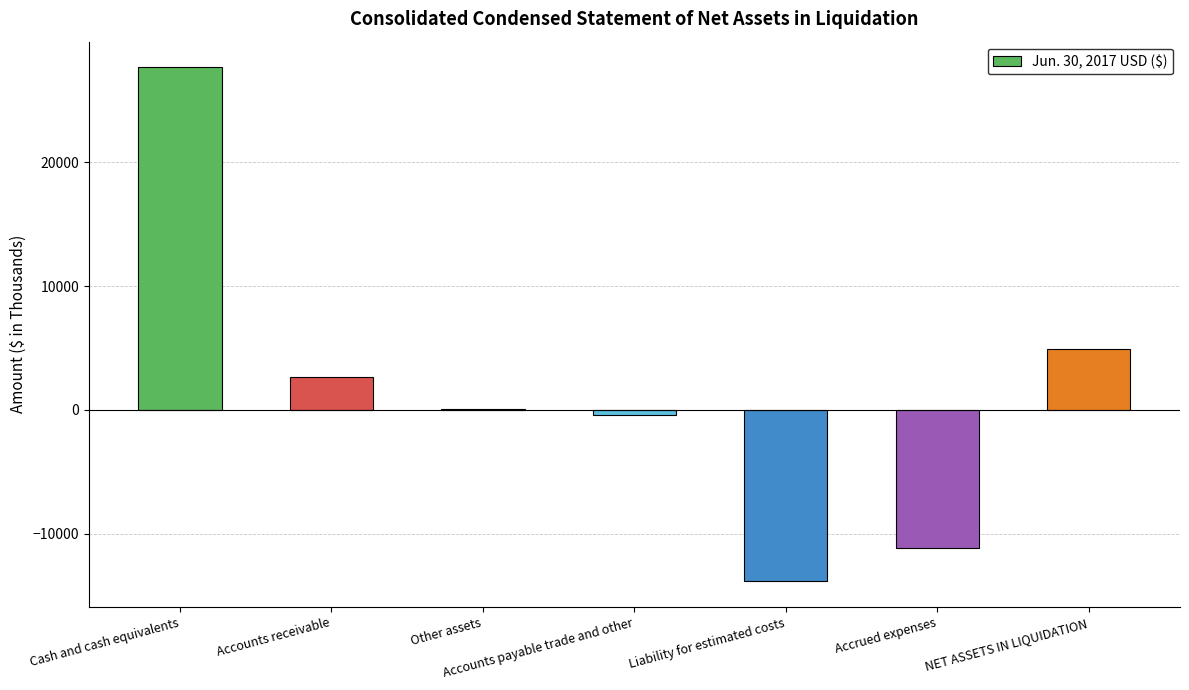

Is it true that the value at Cash and cash equivalents is 12288?

False